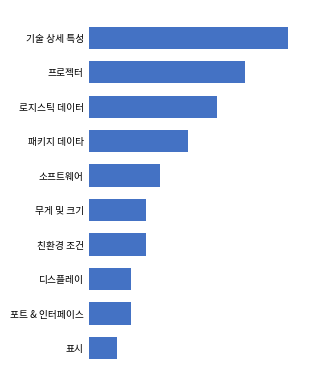

Are the bars horizontal?

Yes